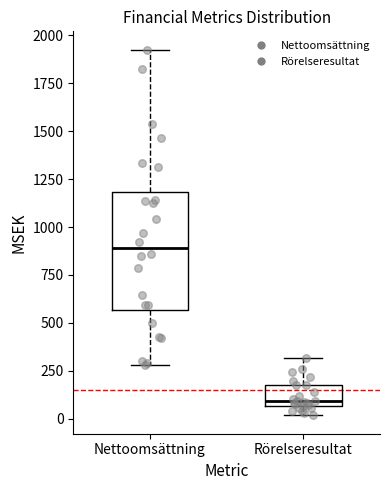

Reading left to right, transcribe this box plot: for each box, give where its median line is, the range the box spans, and where its two whiskers end, as read against the y-axis. The values are not printed on the chart, so give them approximately, as read against the axis.

Nettoomsättning: median 900, box 550 to 1200, whiskers 300 to 1950
Rörelseresultat: median 100, box 50 to 150, whiskers 0 to 300